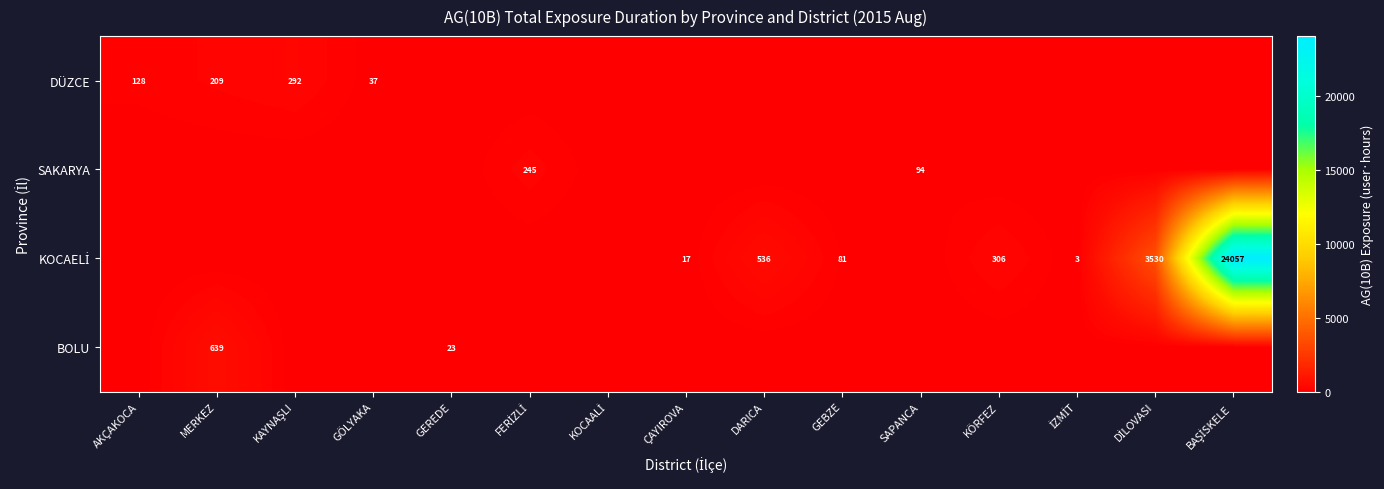

Is the value of BOLU at GEREDE greater than the value of DÜZCE at MERKEZ?

No